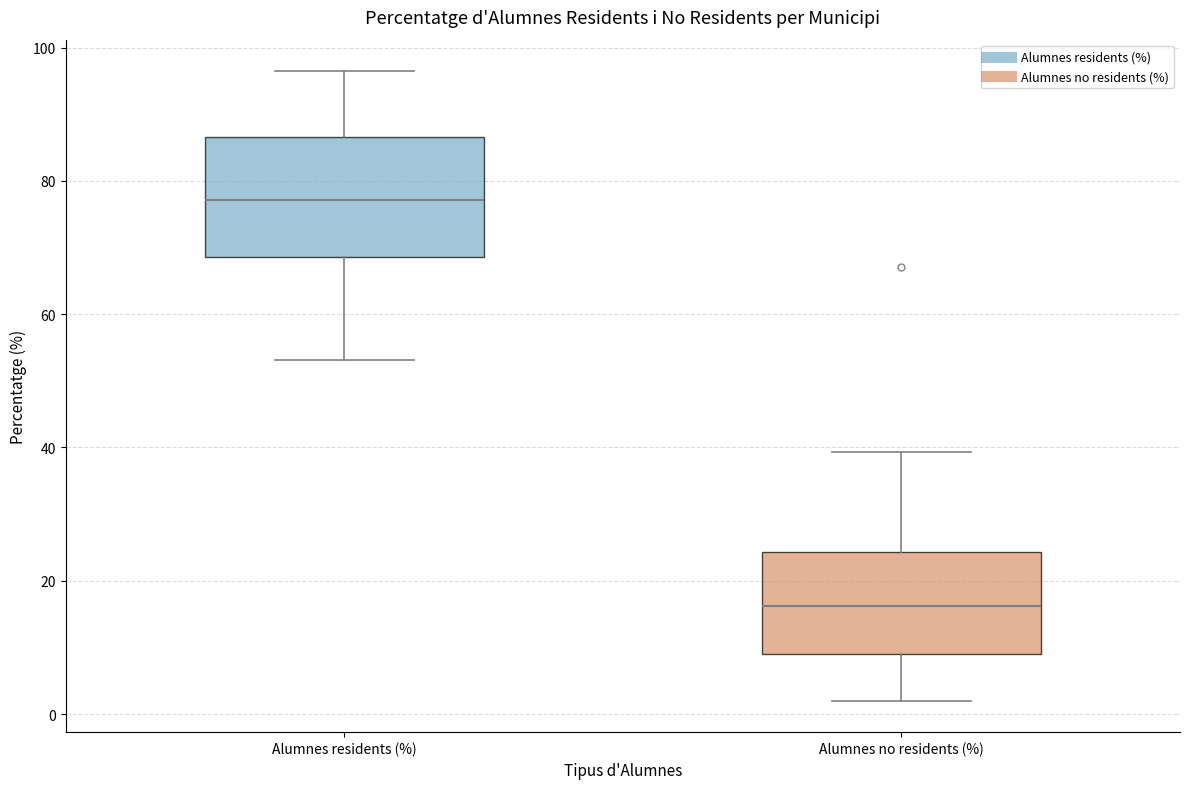

Reading left to right, transcribe this box plot: for each box, give where its median line is, the range the box spans, and where its two whiskers end, as read against the y-axis. The values are not printed on the chart, so give them approximately, as read against the axis.

Alumnes residents (%): median 78, box 68 to 86, whiskers 54 to 96
Alumnes no residents (%): median 16, box 8 to 24, whiskers 2 to 40